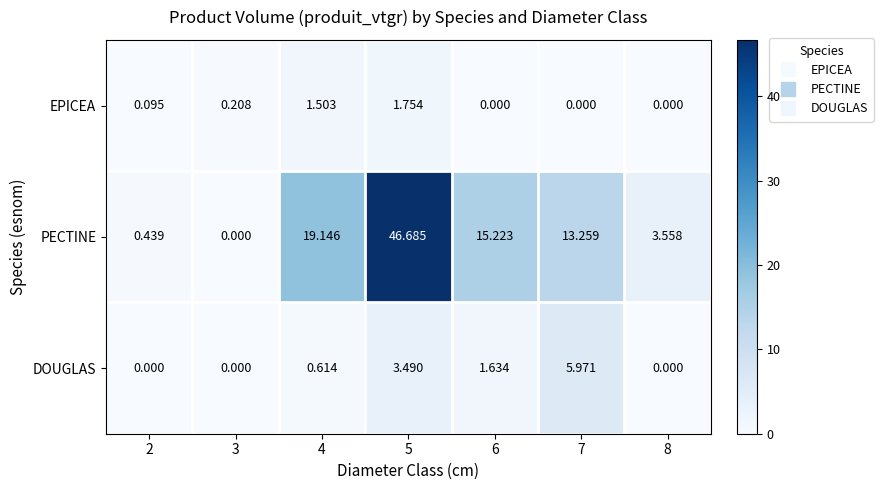

List the series in order of their peak value, lowest first.

EPICEA, DOUGLAS, PECTINE